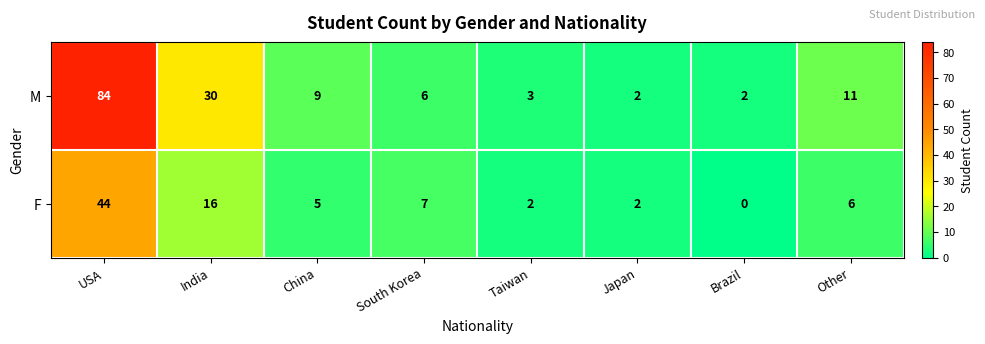

Where is M nearest to the value 43?

India